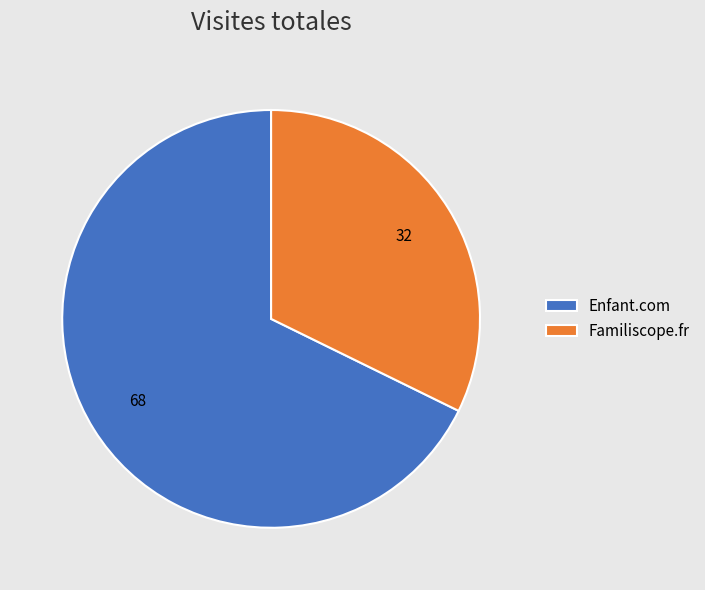

Is the sum of Familiscope.fr and Enfant.com greater than half?

Yes